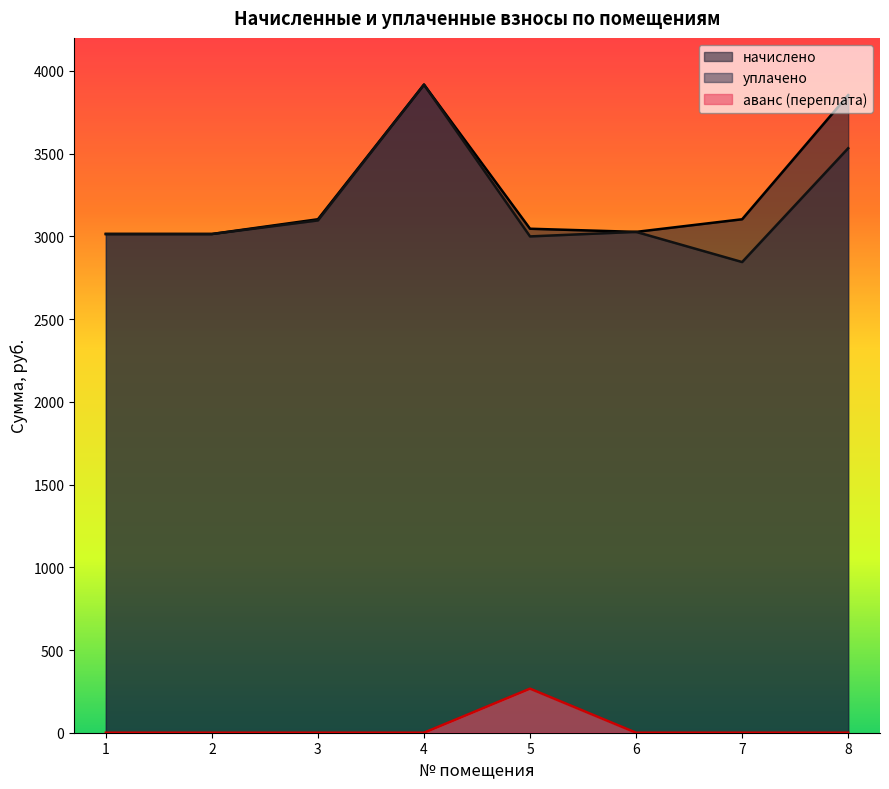

The начислено series shows 3103.7 at 3. True or false?

True